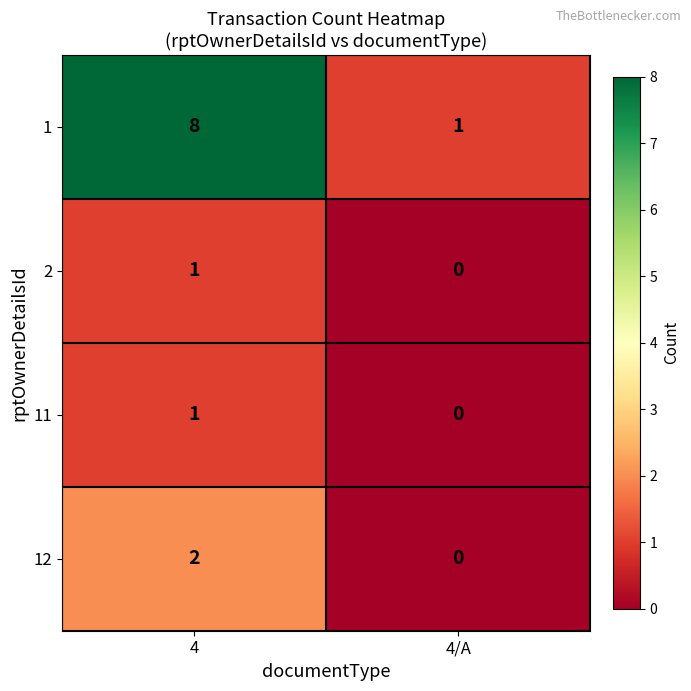

How many categories are shown in the chart?

2